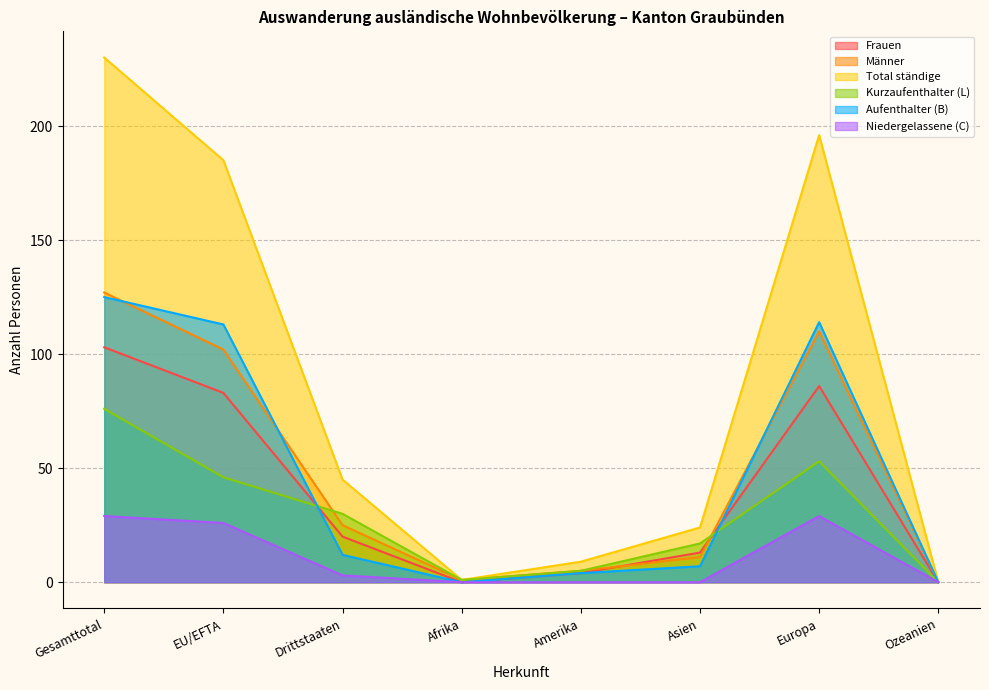

How many interior local valleys does the Frauen series have?

1